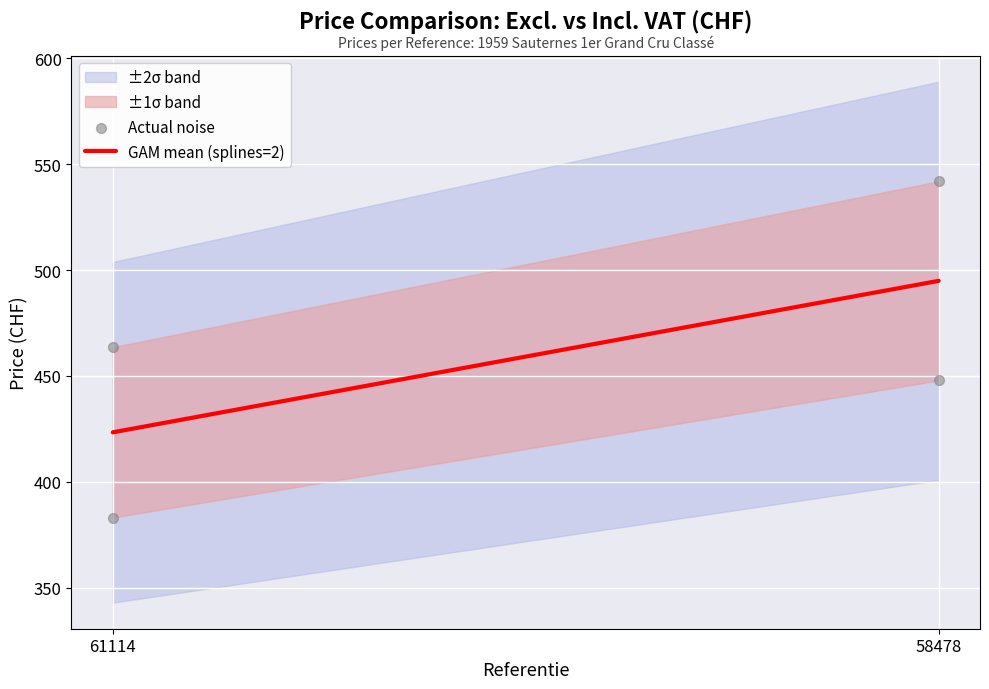

Which series contains the lowest Y value?

Actual noise